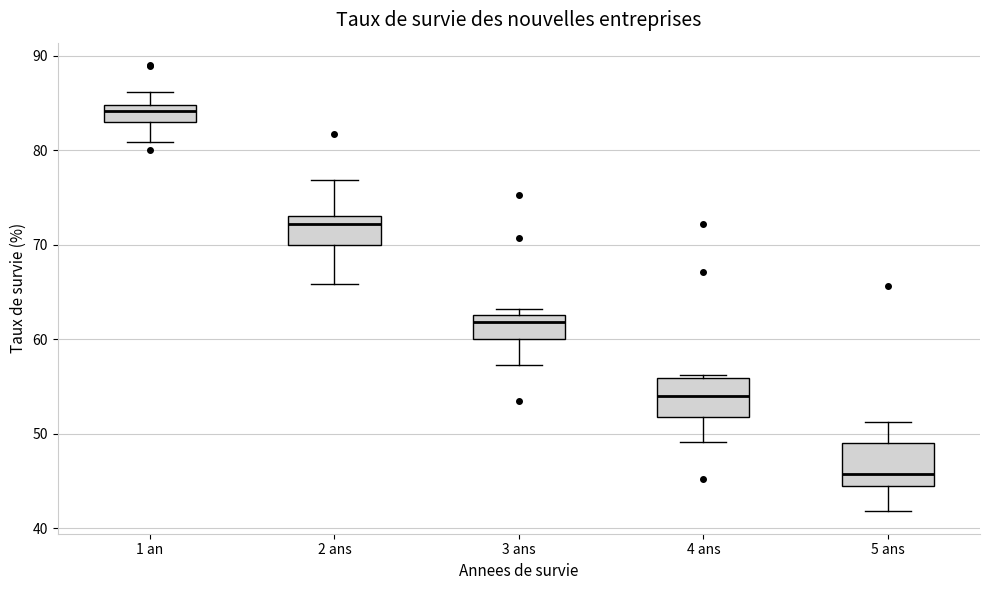

Where does the upper whisker of the box for 2 ans end on the y-axis? The values are not printed on the chart, so give them approximately, as read against the axis.

77